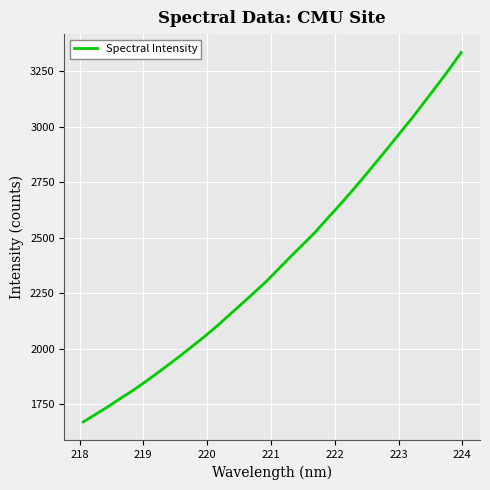

What is the greatest value displayed?

3333.5